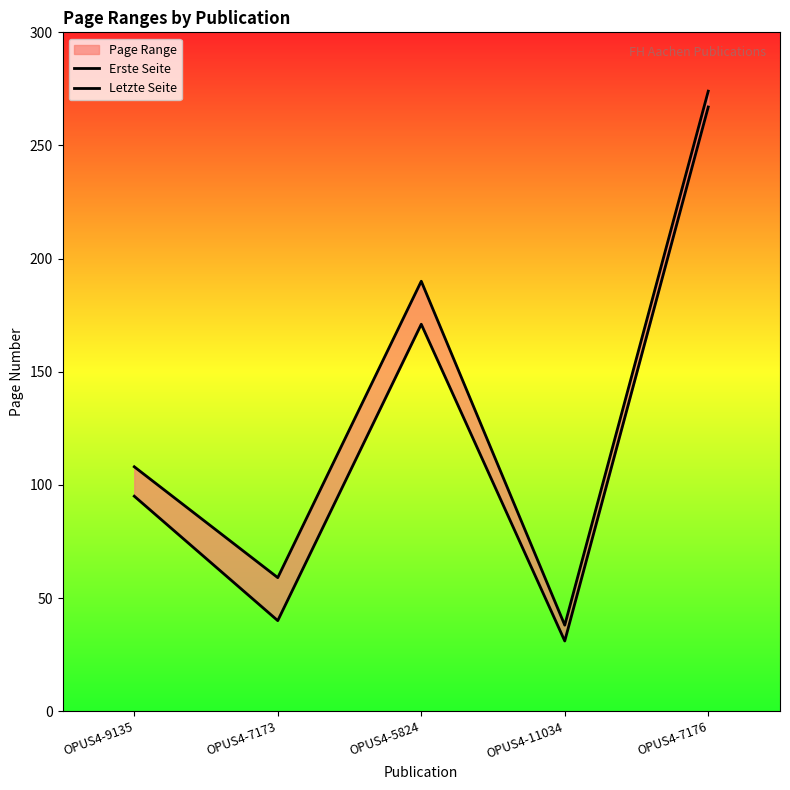

What is the smallest value displayed?

31